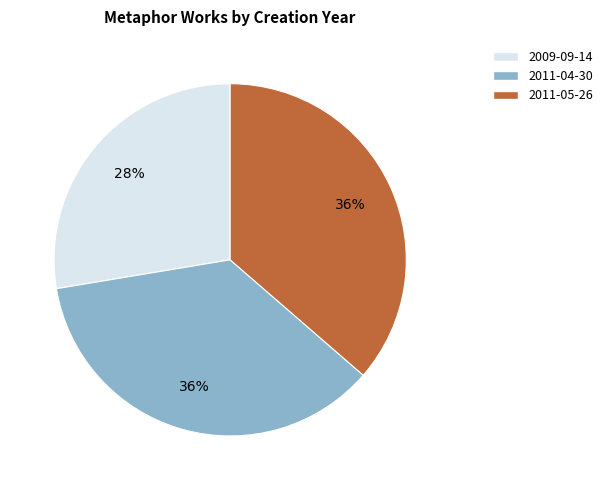

What is the smallest slice in the pie chart?

2009-09-14